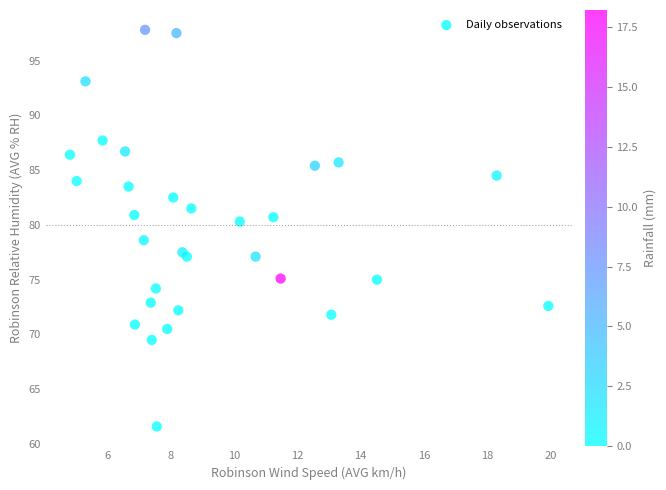

What is the range of Y values (max minus min)?

36.2